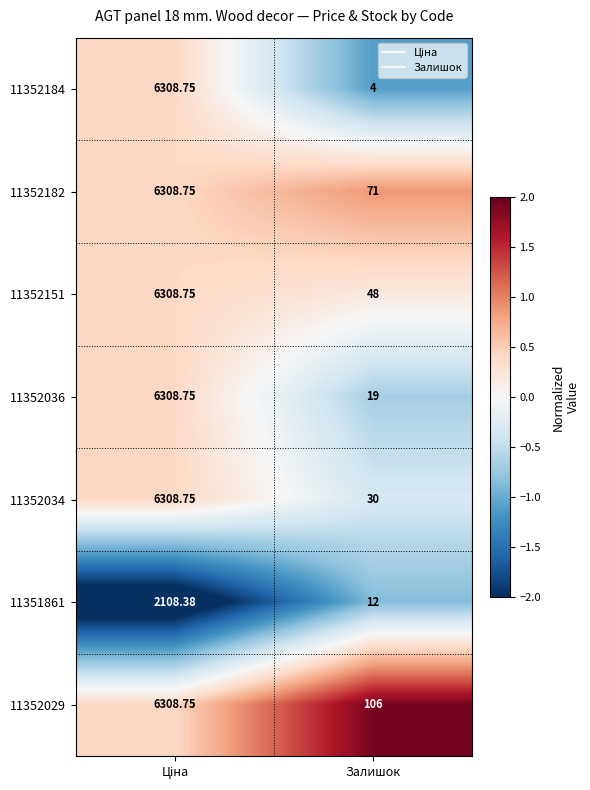

At which label is 11351861 closest to 1060?

Залишок